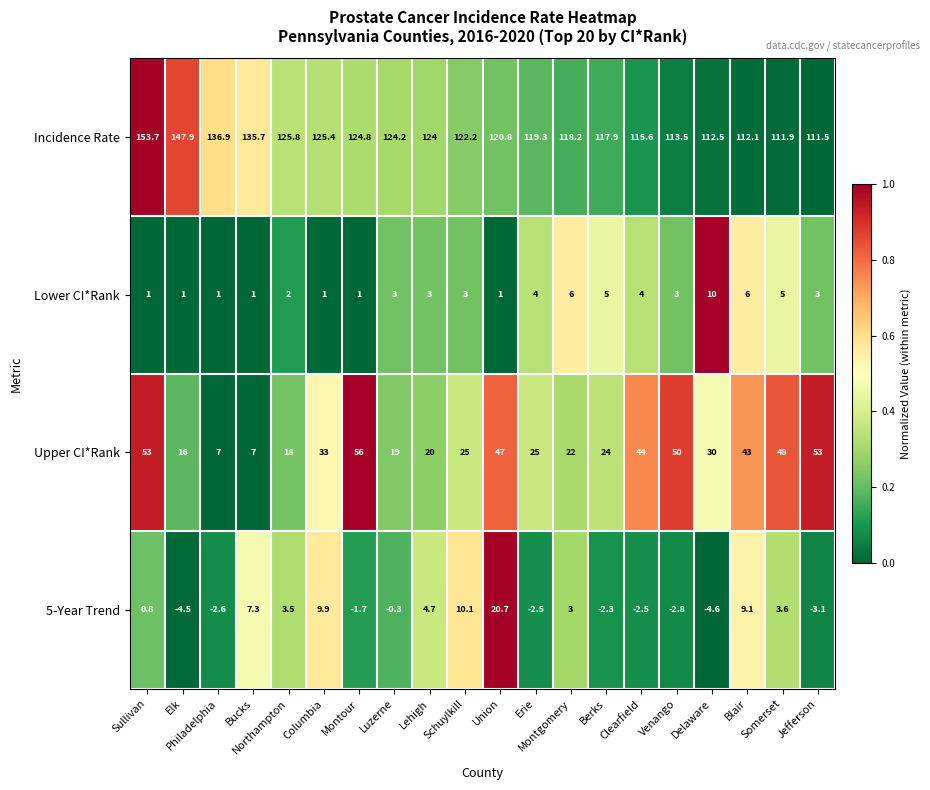

The 5-Year Trend series shows -4.7 at Jefferson. True or false?

False